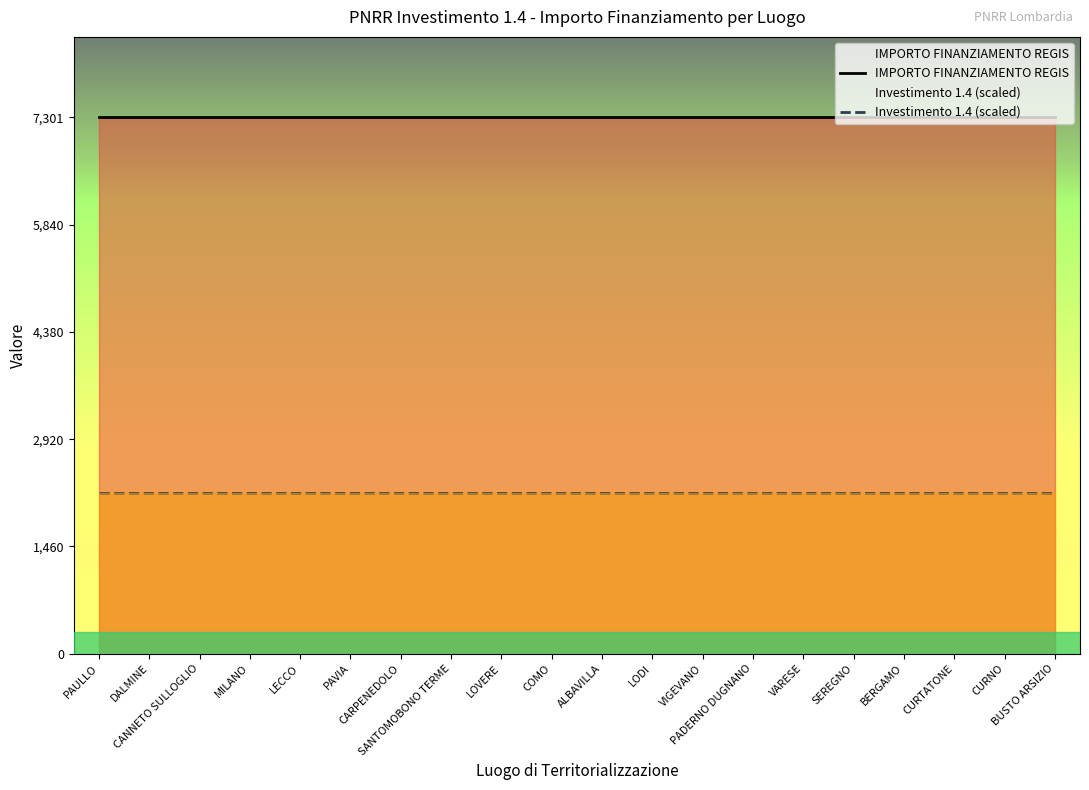

How many lines are shown in the chart?

2